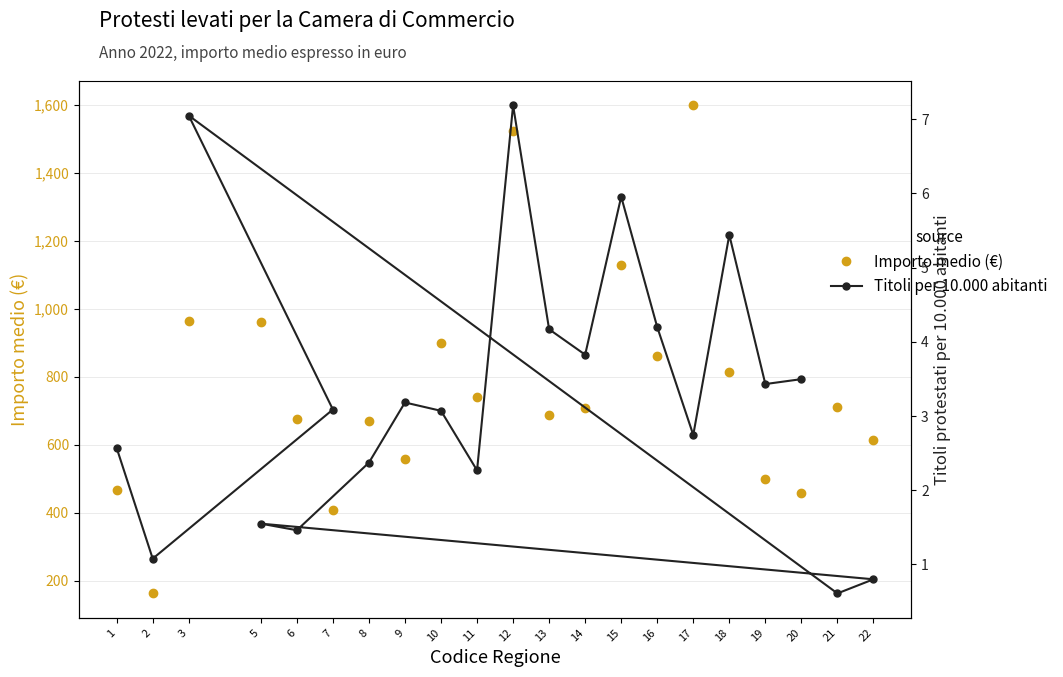

Reading left to right, transcribe all the data shown in this chart.

Importo medio (€): 466.9	162.3	408.1	962.8	709.7	612.1	959.6	674.5	670.4	558.5	899.6	740.7	1523.1	688.0	706.4	1129.4	861.8	1597.6	812.5	498.3	456.7
Titoli per 10.000 abitanti: 2.6	1.1	3.1	7.0	0.6	0.8	1.6	1.5	2.4	3.2	3.1	2.3	7.2	4.2	3.8	6.0	4.2	2.7	5.4	3.4	3.5